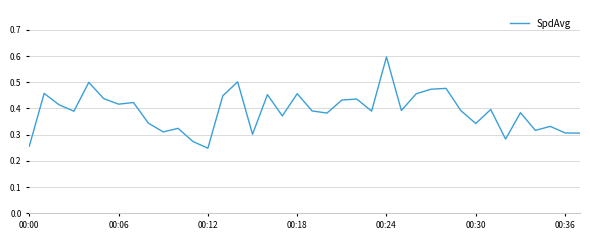

What is the sum of all values?

14.8